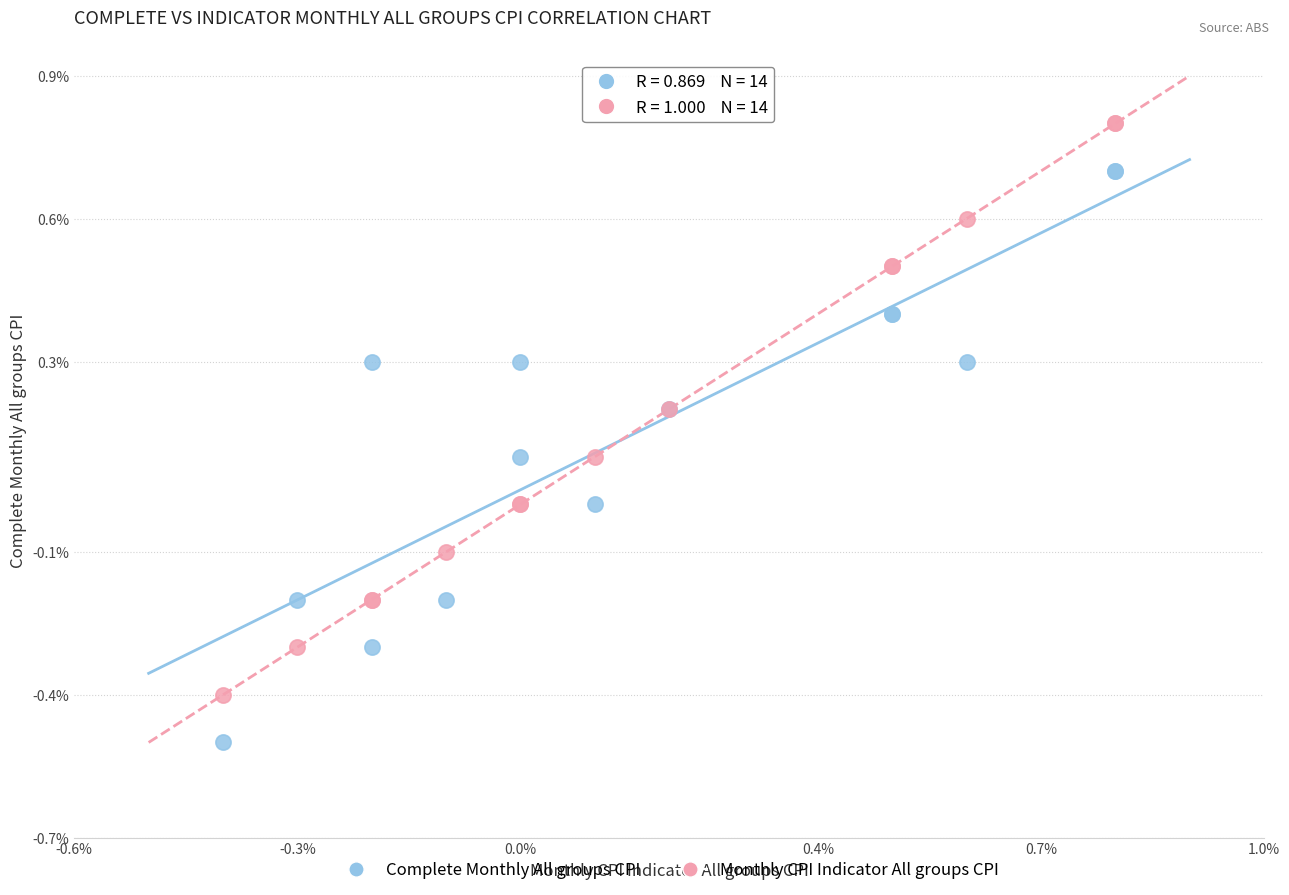

Which series reaches the minimum Y coordinate?

Complete Monthly All groups CPI